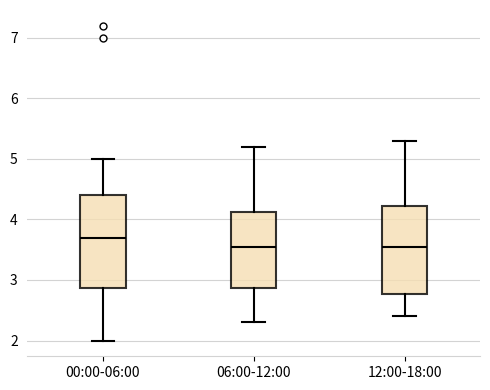

Reading left to right, read every box against the y-axis: the position of its median line, the range the box covers, and the ends of its whiskers. The values are not printed on the chart, so give them approximately, as read against the axis.

00:00-06:00: median 3.7, box 2.9 to 4.4, whiskers 2.0 to 5.0
06:00-12:00: median 3.6, box 2.9 to 4.1, whiskers 2.3 to 5.2
12:00-18:00: median 3.6, box 2.8 to 4.2, whiskers 2.4 to 5.3